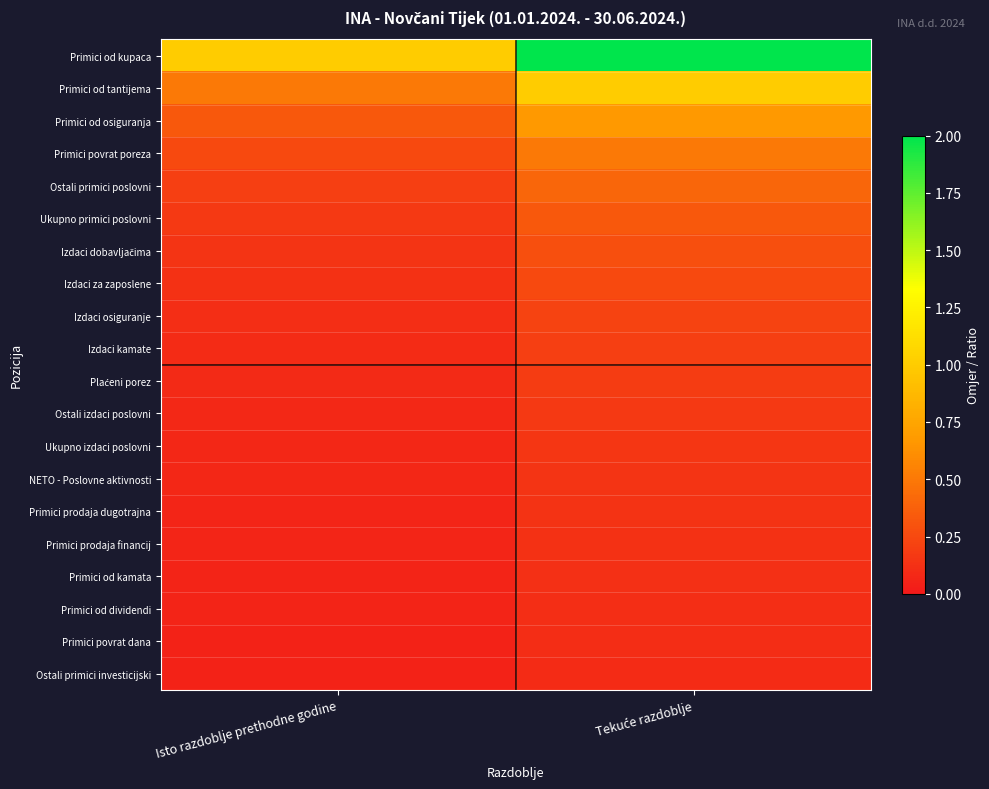

Which label corresponds to the largest value in the chart?

Tekuće razdoblje